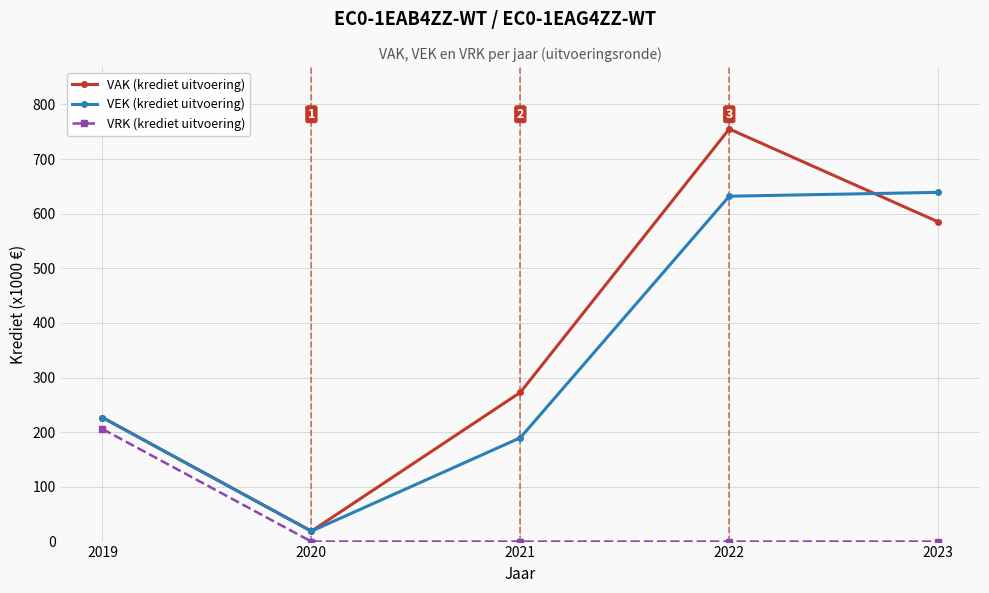

The VEK (krediet uitvoering) series shows 1039 at 2022. True or false?

False